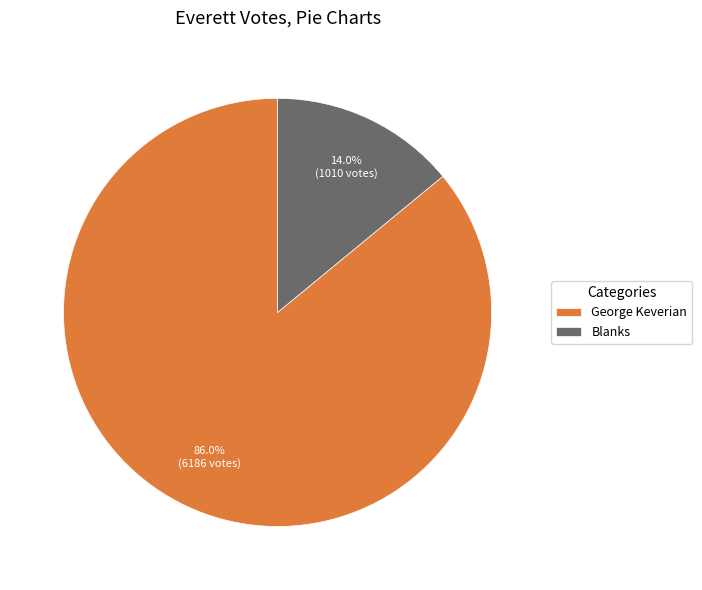

Count the number of slices in the pie.

2